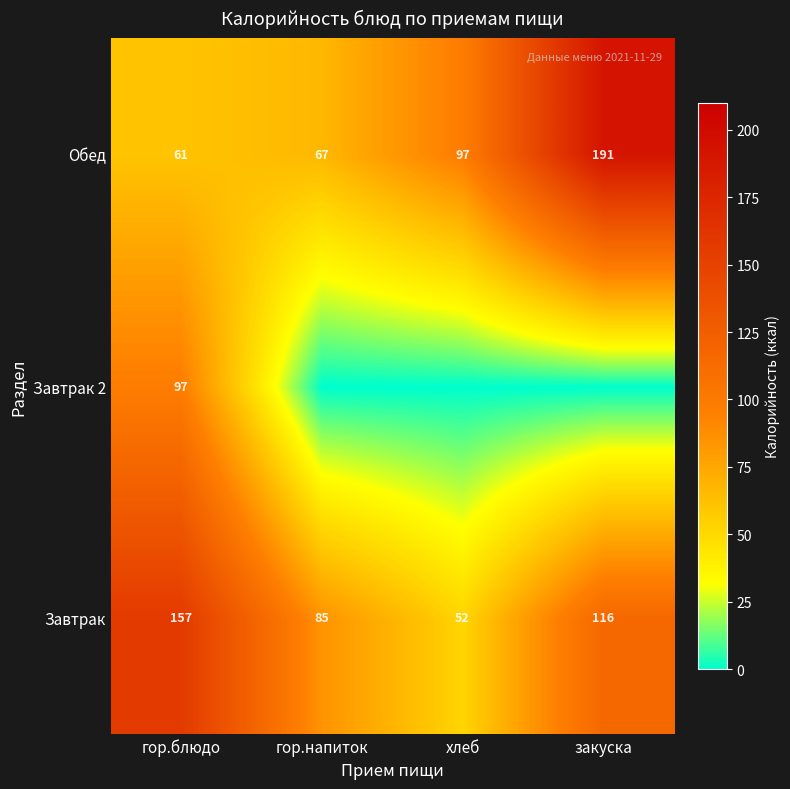

Which category has the highest value in the Завтрак series?

гор.блюдо